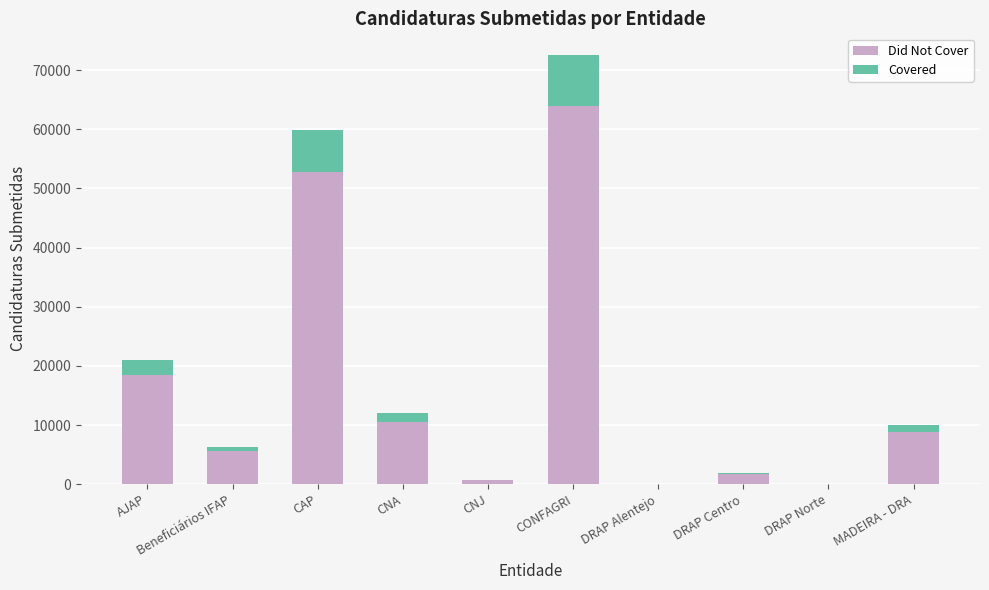

True or false: Did Not Cover has a value of 63895 at CONFAGRI.

True